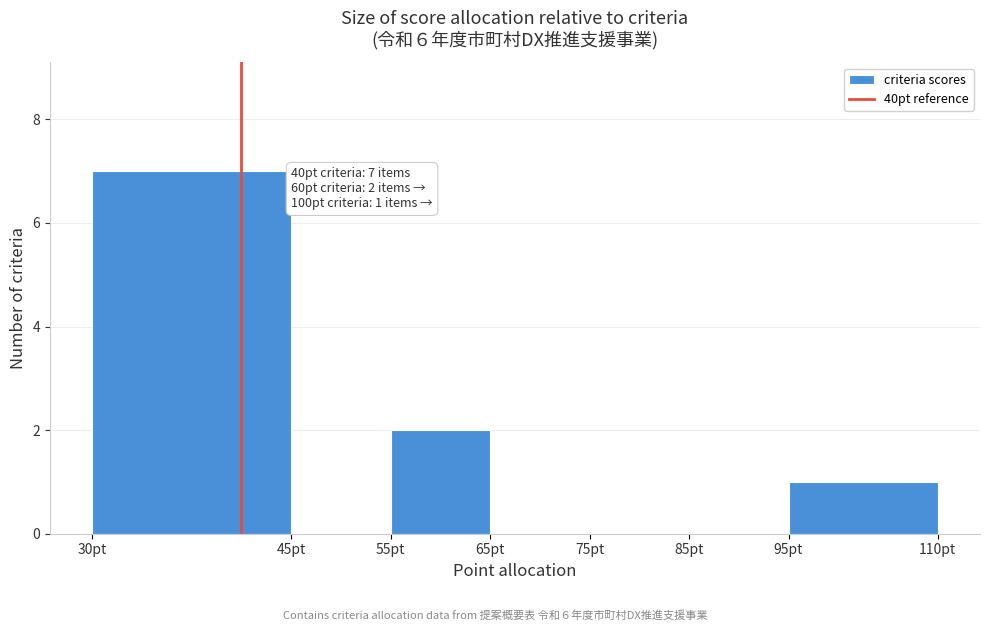

Reading left to right, extract all data points from this chart.

30pt=7	45pt=0	55pt=2	65pt=0	75pt=0	85pt=0	95pt=1